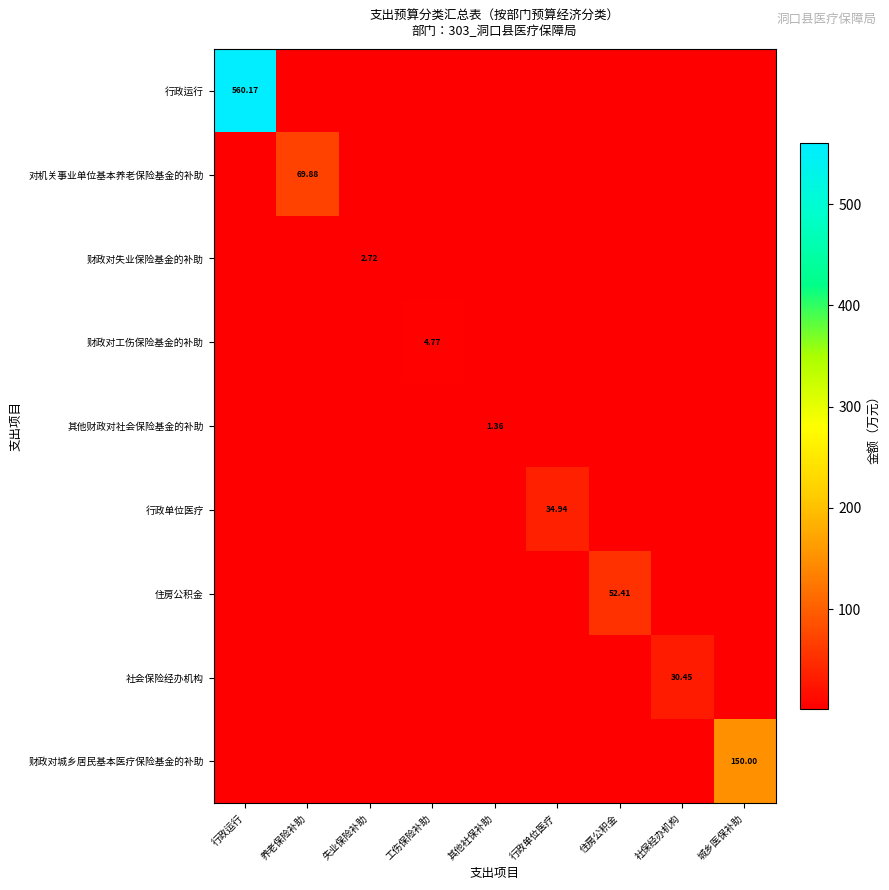

At which label does 社会保险经办机构 reach its peak?

社保经办机构